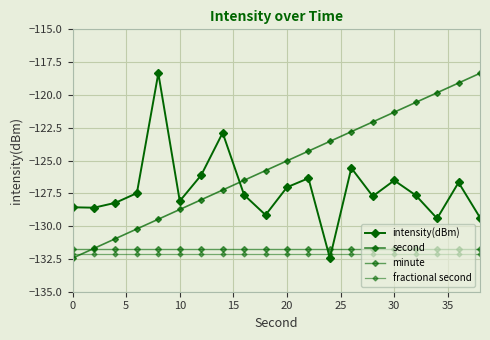

What is the difference between the second highest and minimum values in the intensity(dBm) series?

9.5